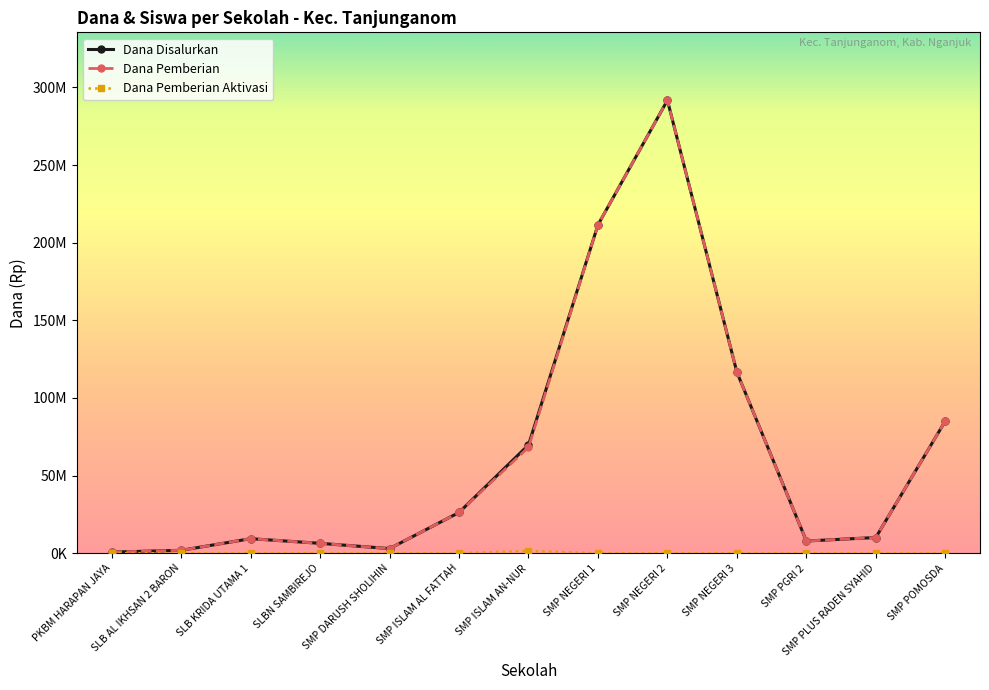

True or false: Dana Pemberian and Dana Disalurkan intersect in this chart.

False